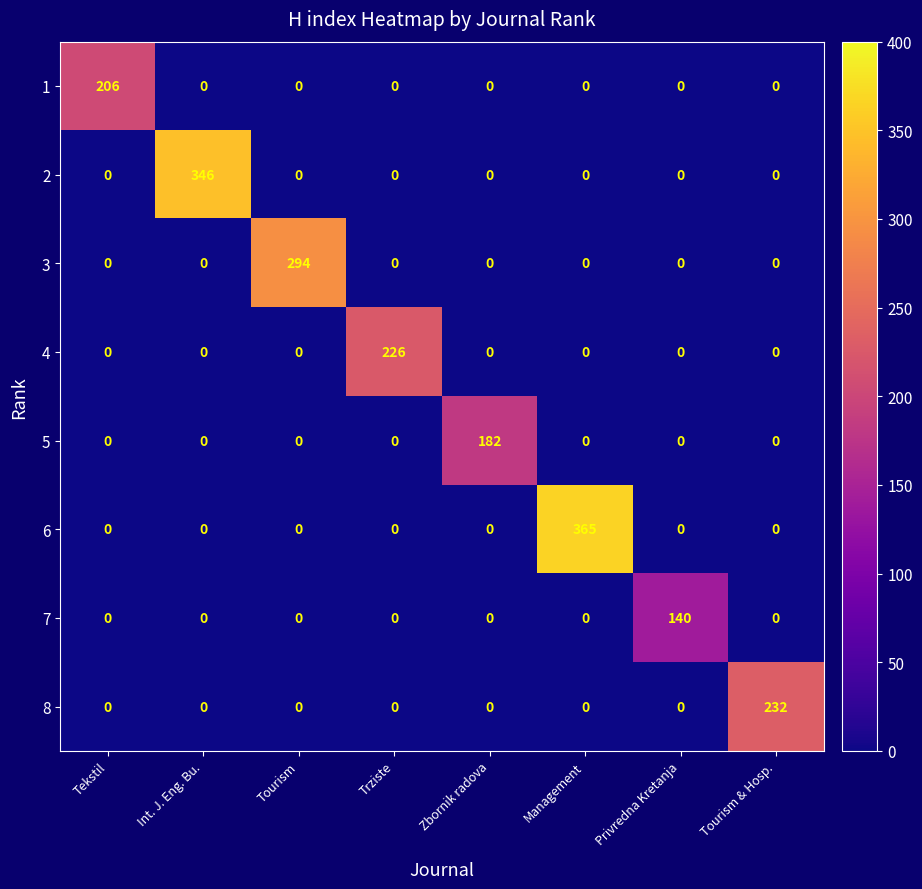

True or false: 2 has a value of 202 at Tekstil.

False